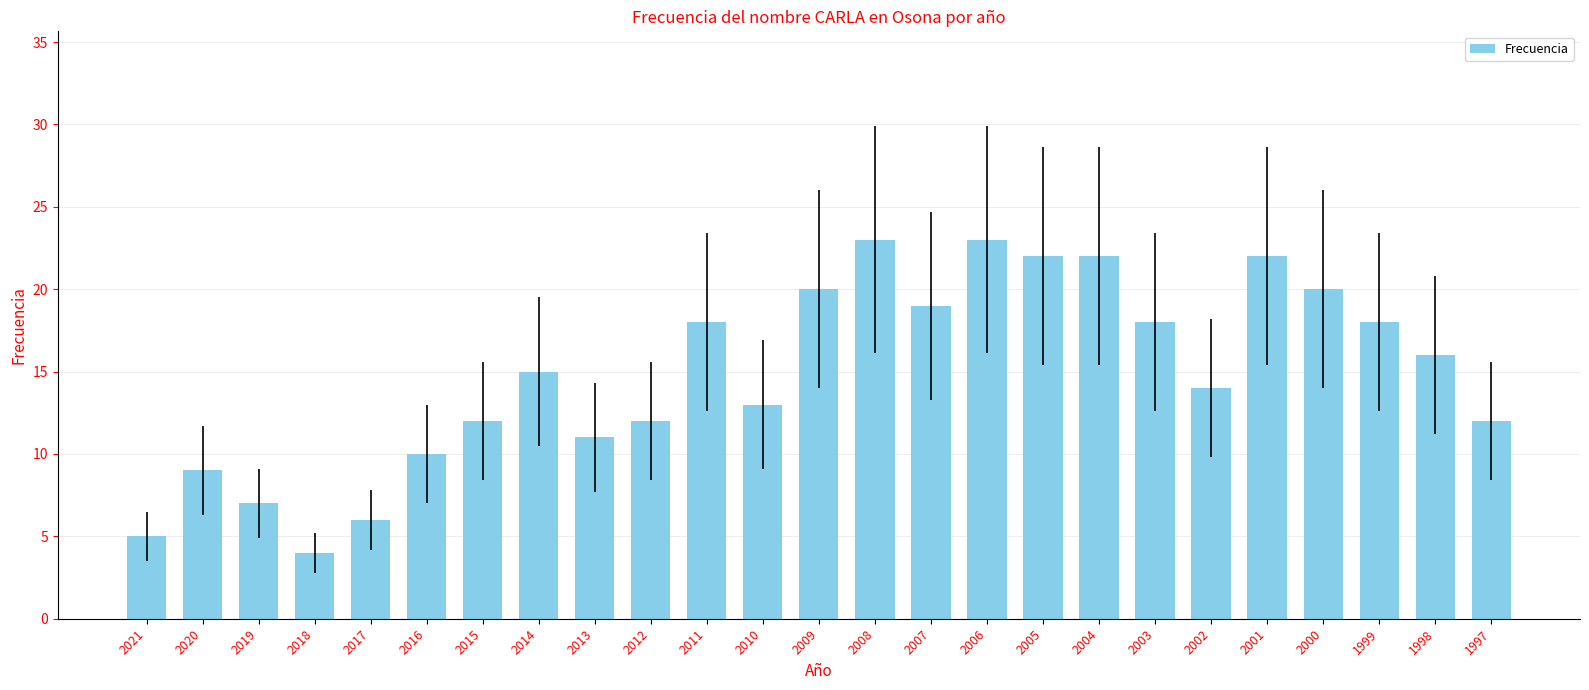

Is it true that the value at 2009 is 32?

False